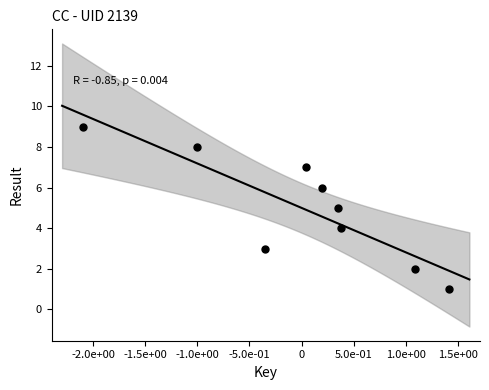

What is the range of Y values (max minus min)?

8